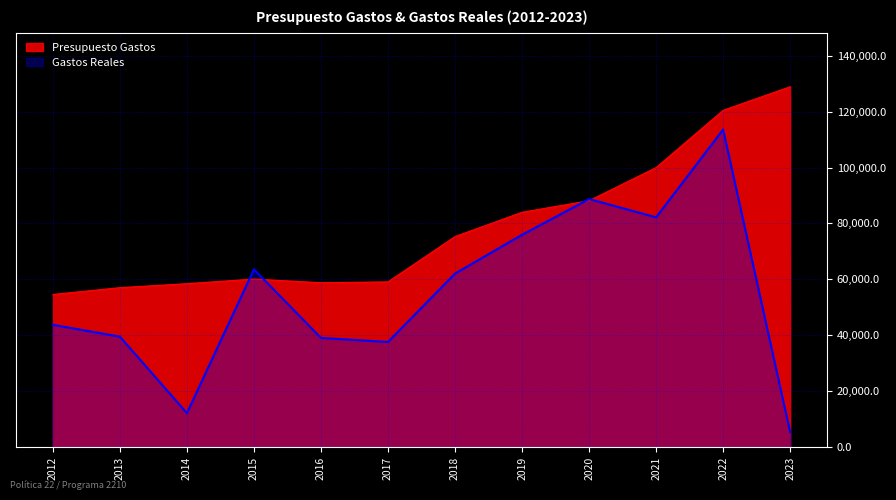

At which label does Presupuesto Gastos first exceed 75302?

2019